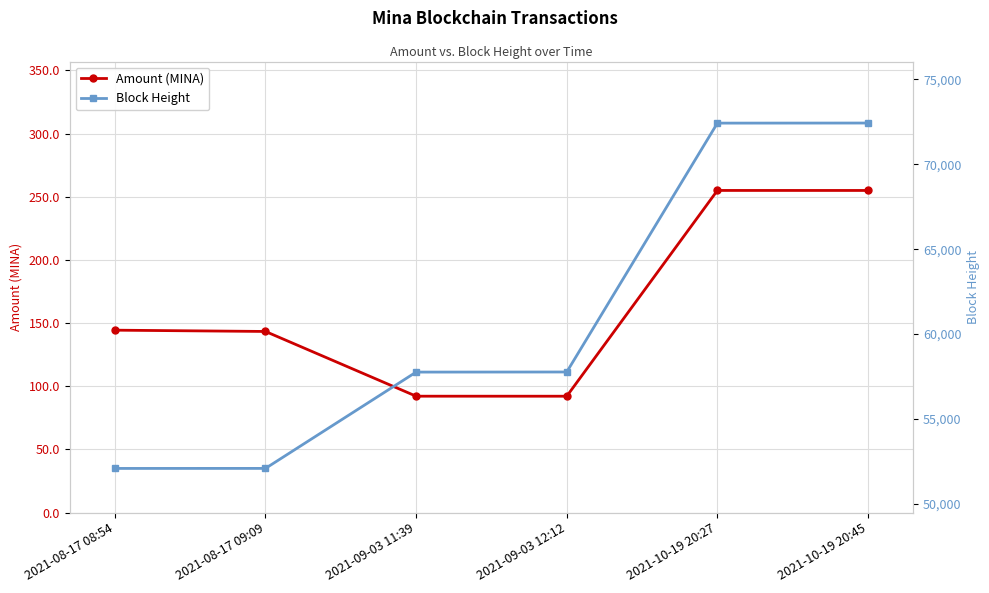

Between 2021-08-17 09:09 and 2021-10-19 20:27, which is larger?

2021-10-19 20:27